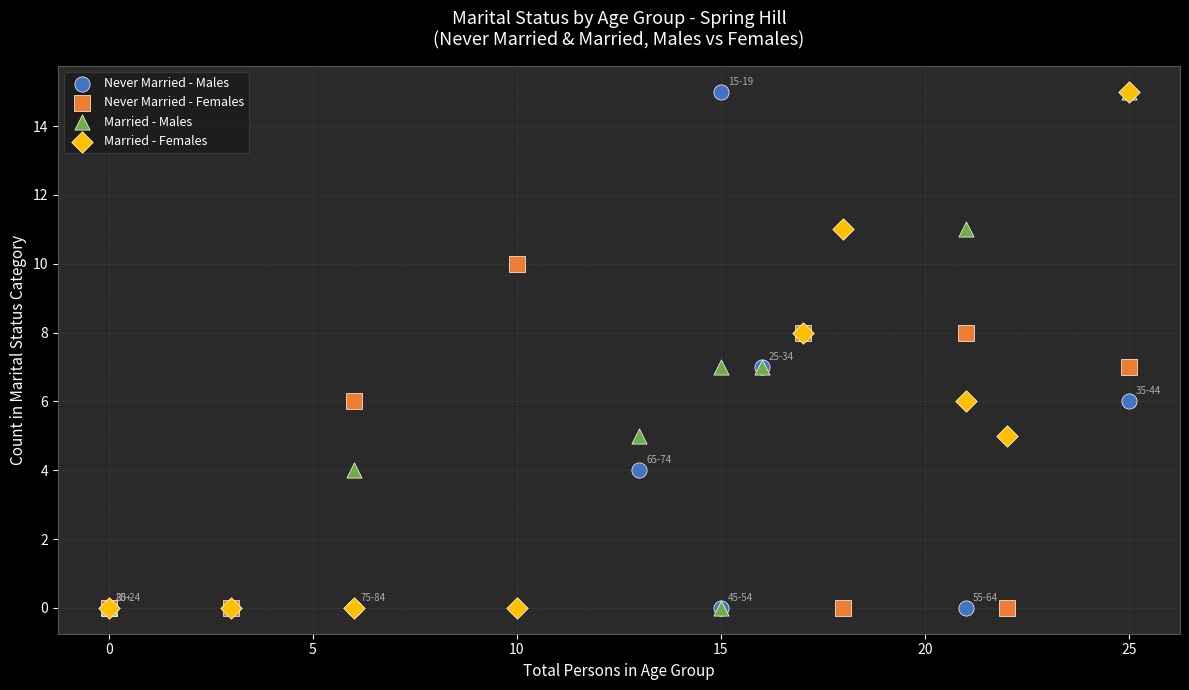

What are all the series names shown in the legend?

Never Married - Males, Never Married - Females, Married - Males, Married - Females